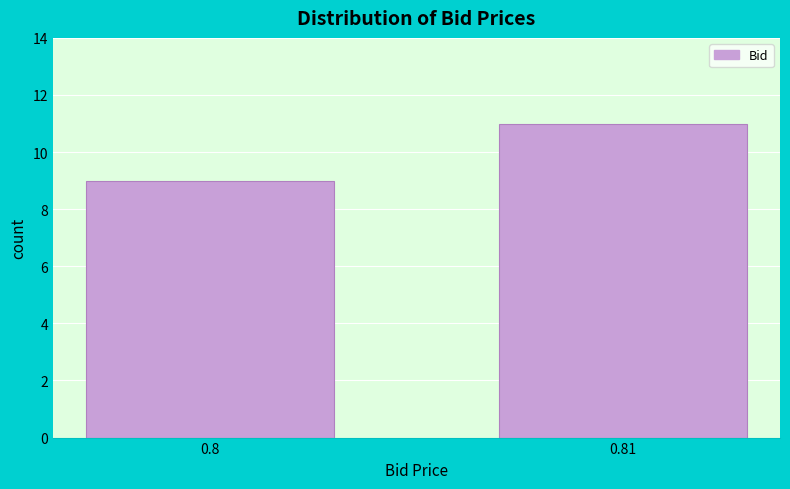

Reading right to left, transcribe all the data shown in this chart.

0.81=11	0.8=9